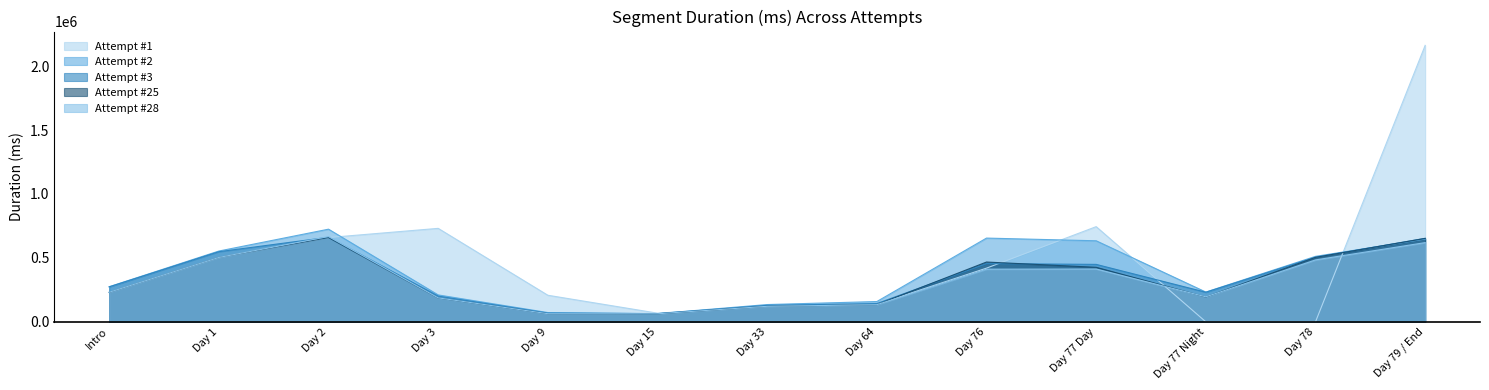

At Day 77 Day, list the series in order from largest to smallest.

Attempt #1, Attempt #2, Attempt #3, Attempt #25, Attempt #28